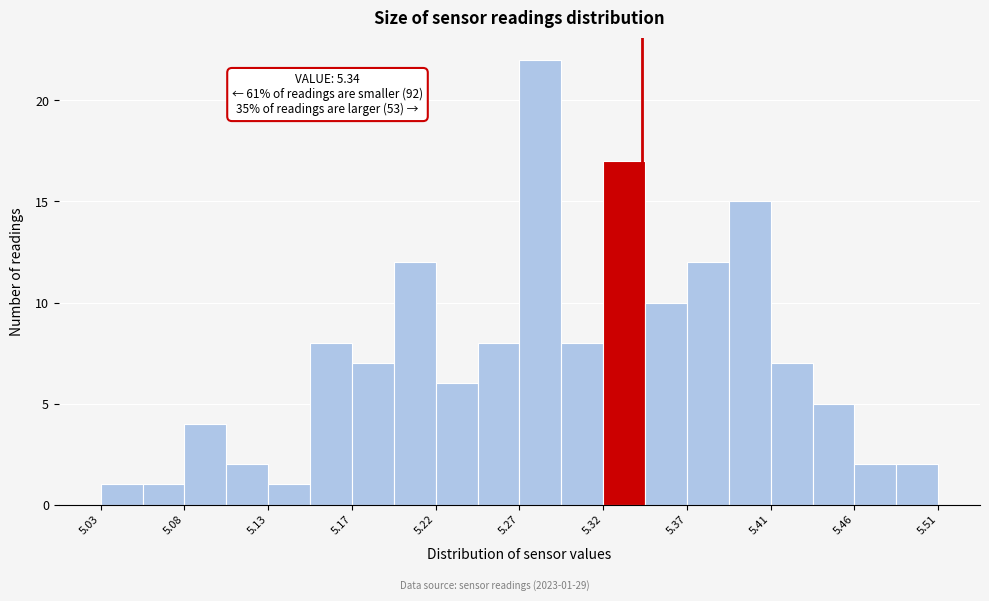

Over which range of the x-axis is the bar tallest?

5.270 to 5.294